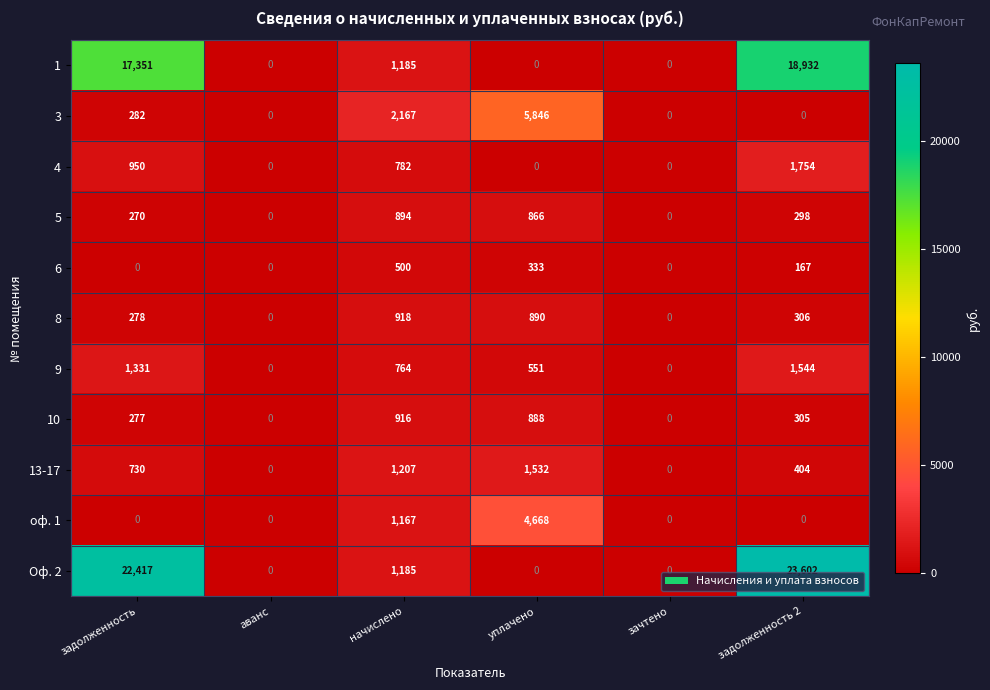

What is the highest value of the 13-17 series?

1532